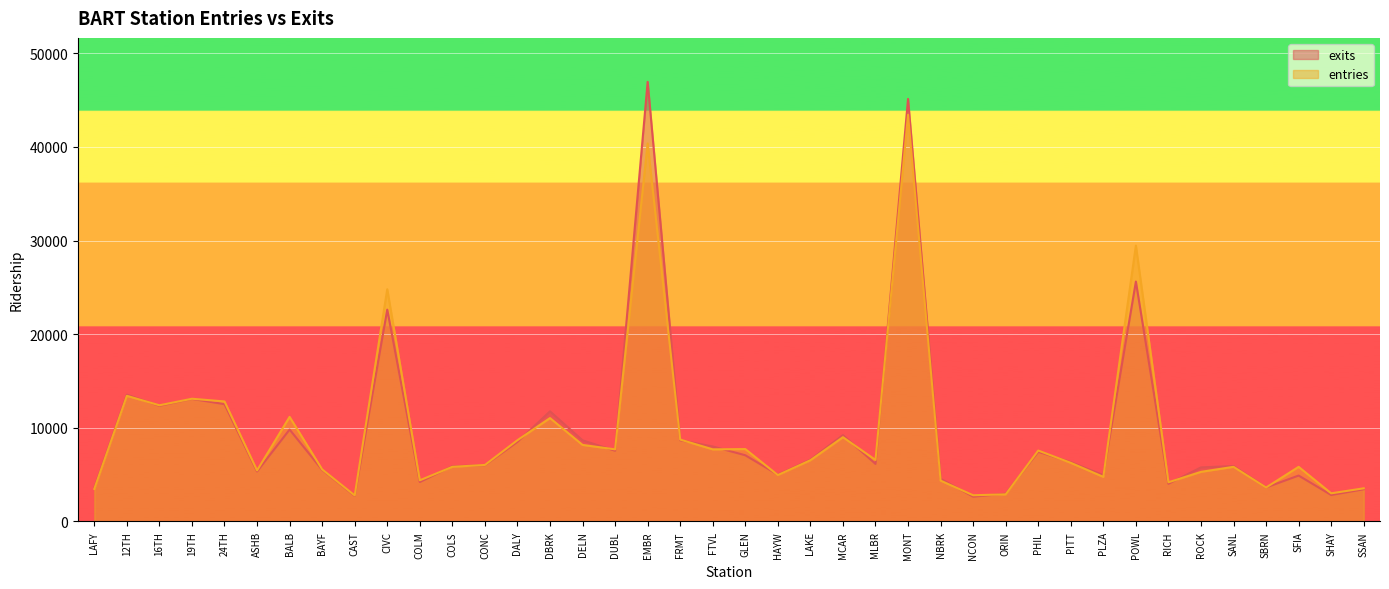

How many lines are shown in the chart?

2